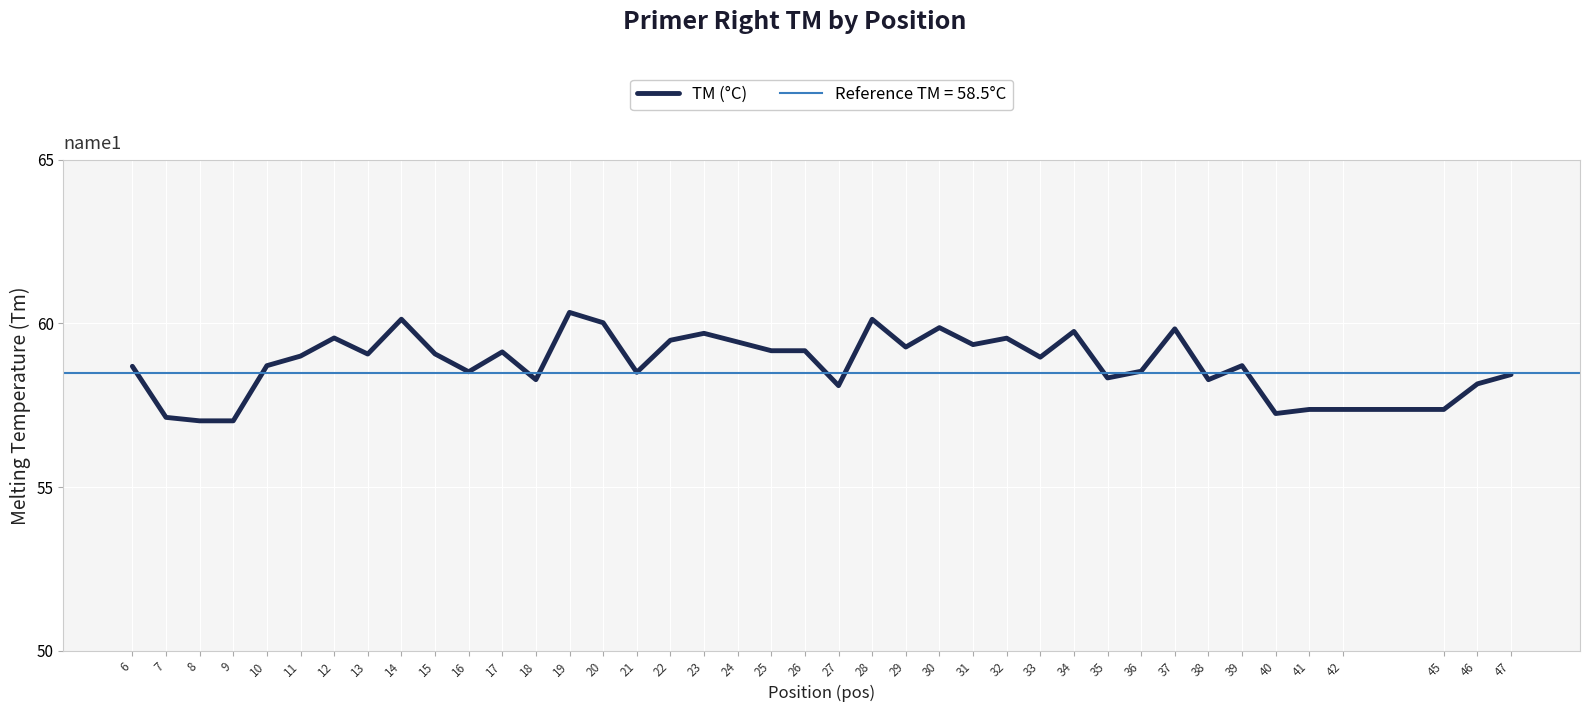

The value at 27 is 58.1. True or false?

True